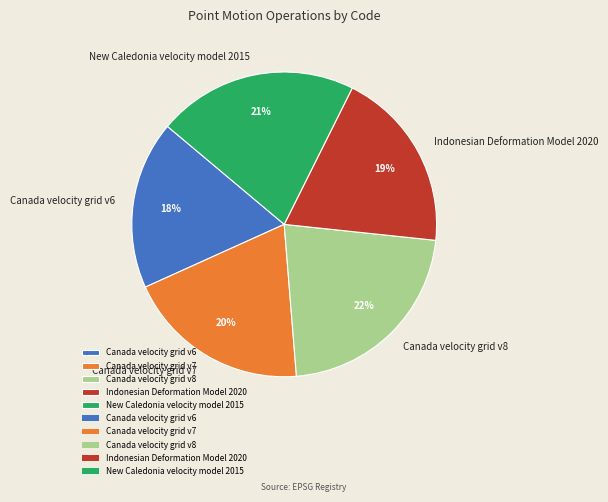

Count the number of slices in the pie.

5